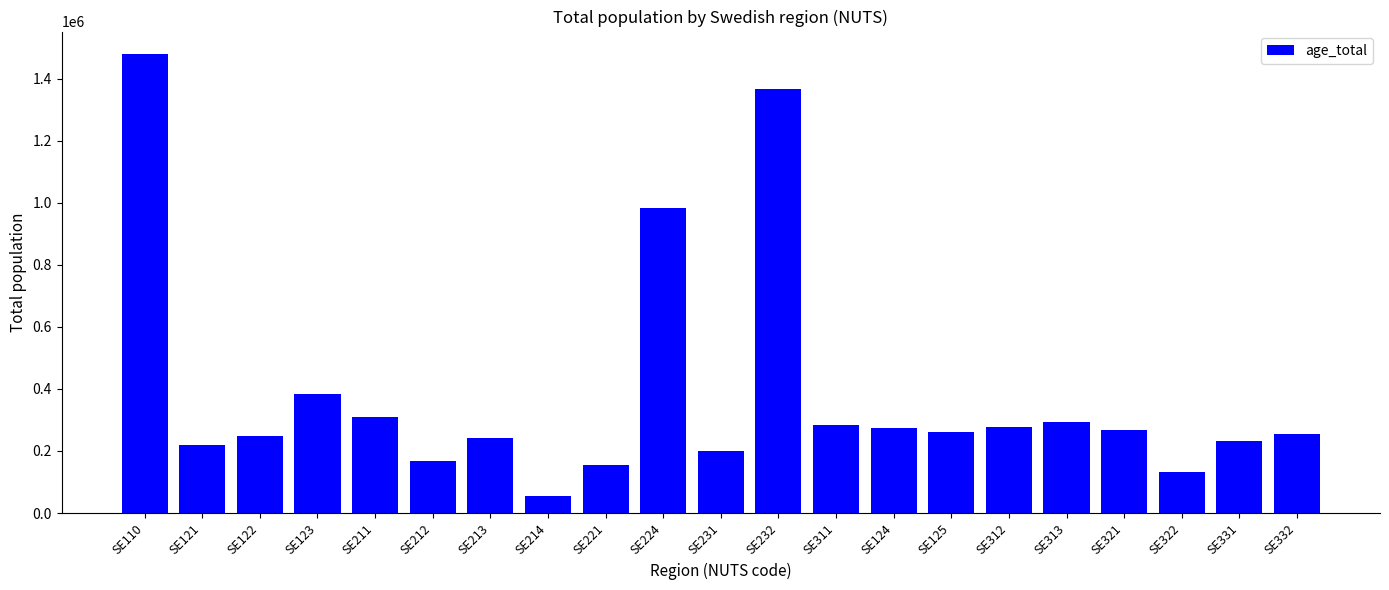

What is the ratio of the value at SE321 to the value at SE331?

1.1